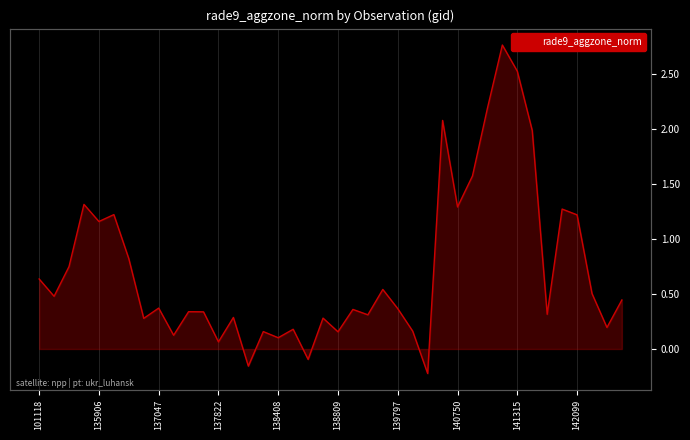

The chart shows a value of 0.3 at 22. True or false?

True